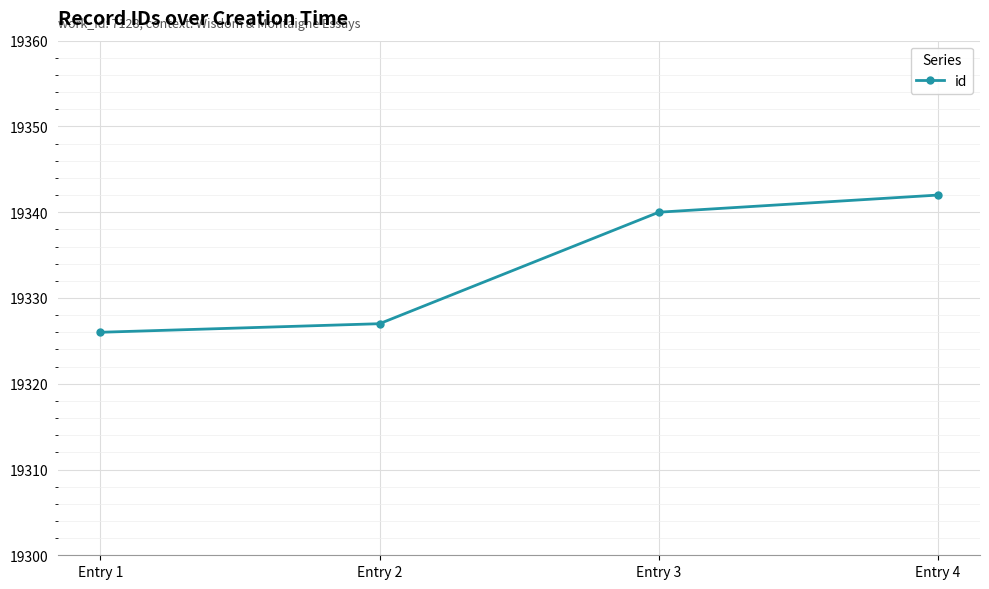

What is the value of the 3rd point from the left?

19340